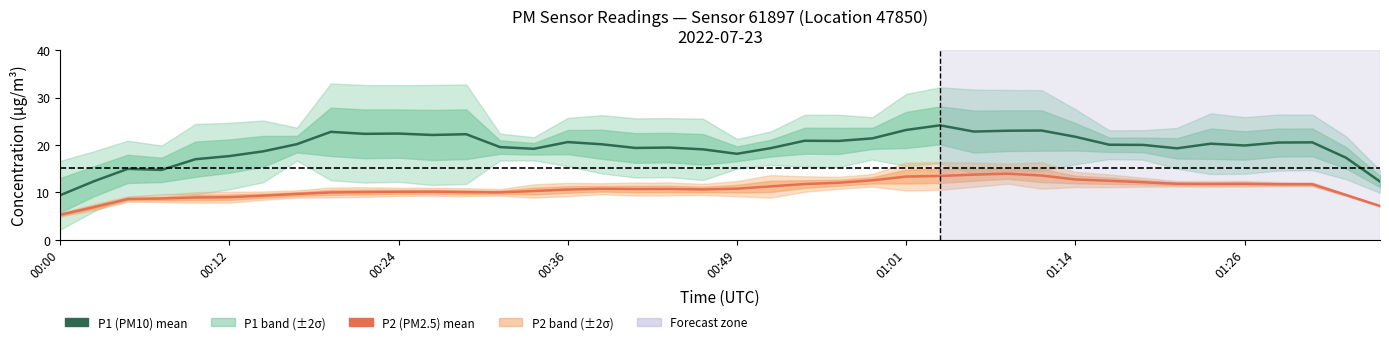

Rank the series by their average value, from lowest to highest.

P2 (PM2.5), P1 (PM10)